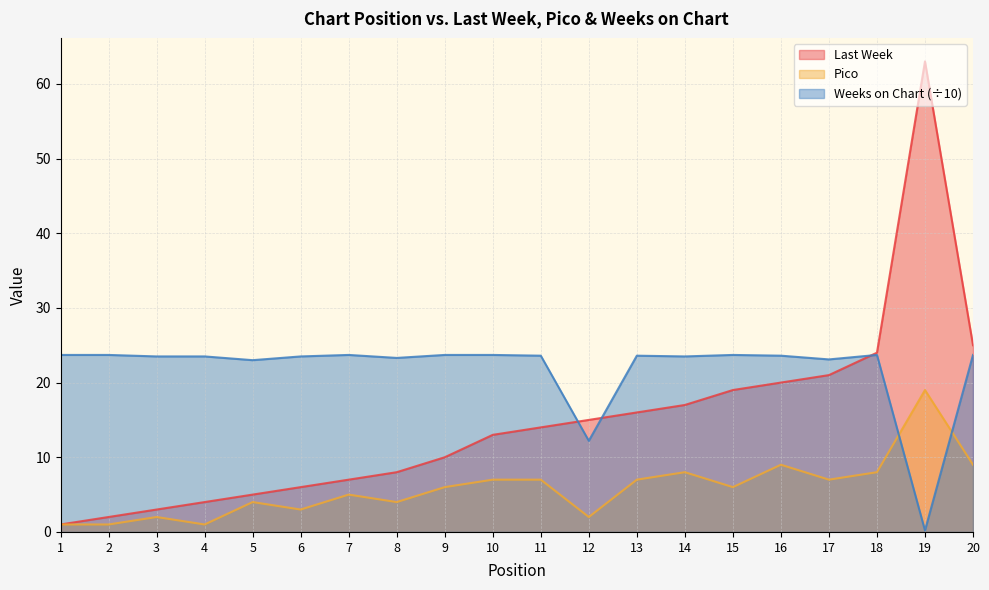

What are all the series names shown in the legend?

Last Week, Pico, Weeks on Chart (÷10)